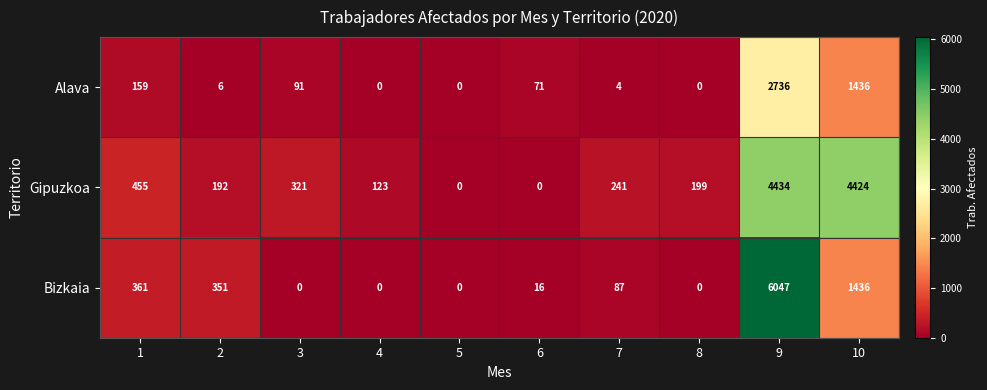

True or false: Gipuzkoa has a value of 1395 at 5.

False